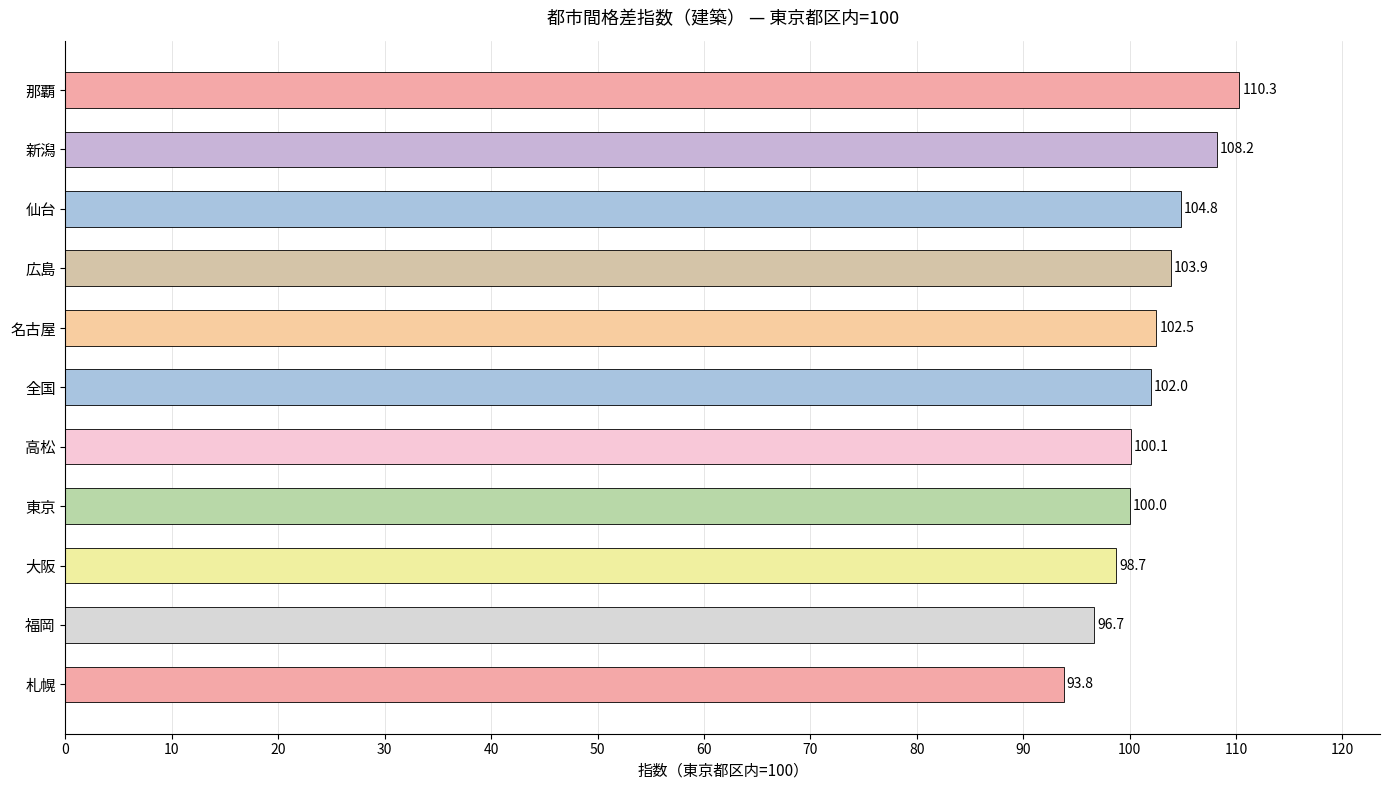

Which category has the lowest value across all series?

札幌